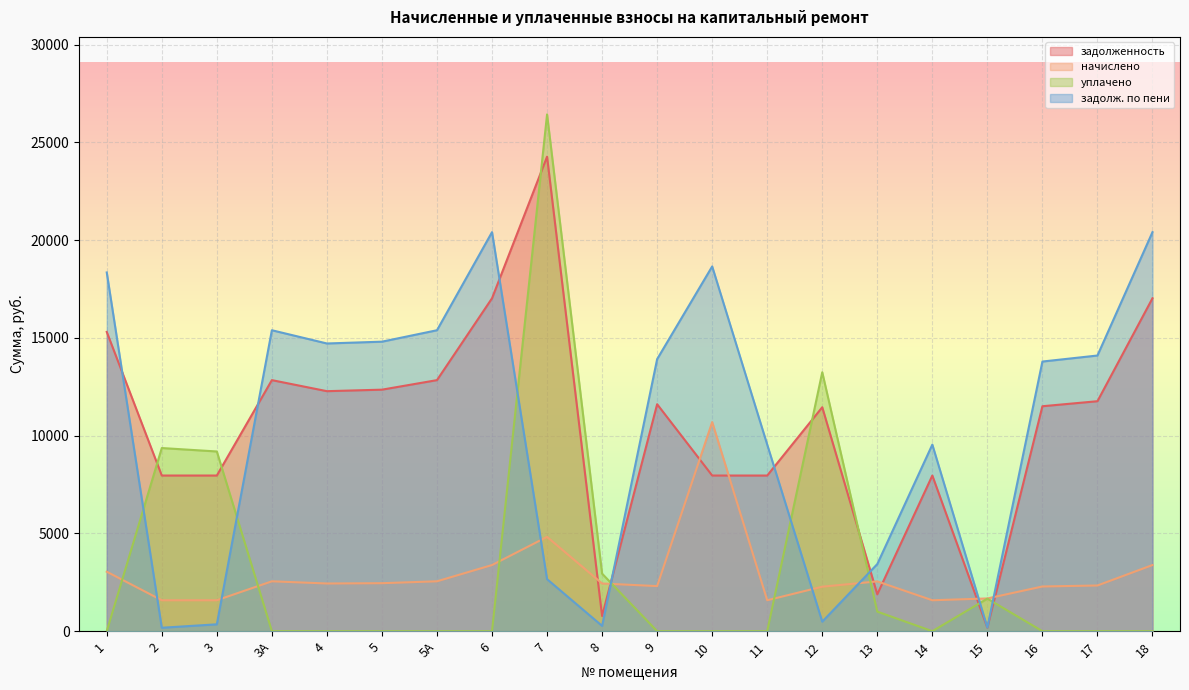

True or false: уплачено and задолж. по пени intersect in this chart.

True